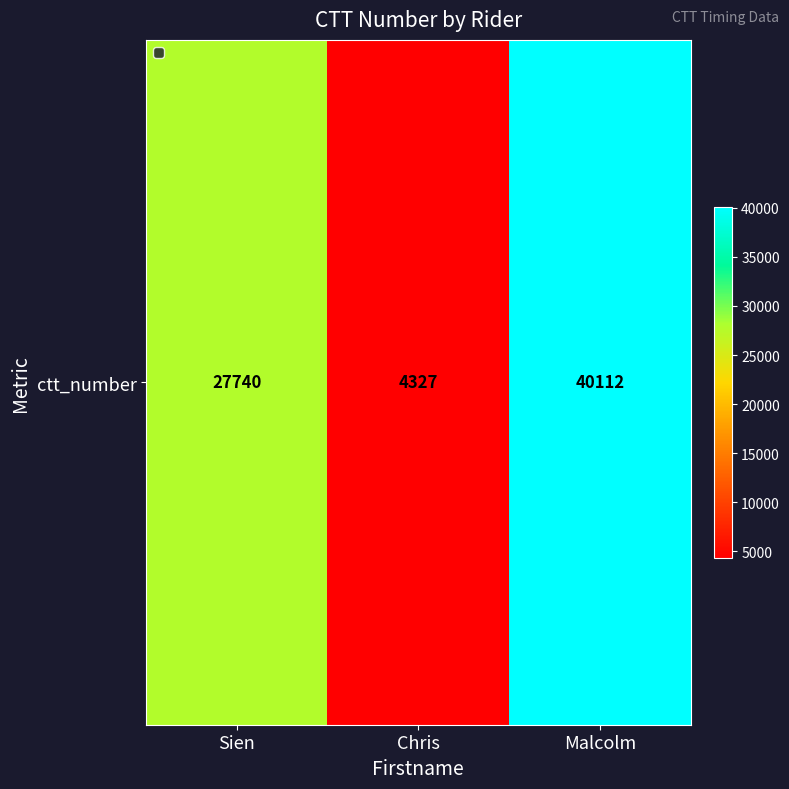

Reading right to left, list all the values displayed in this chart.

40112	4327	27740